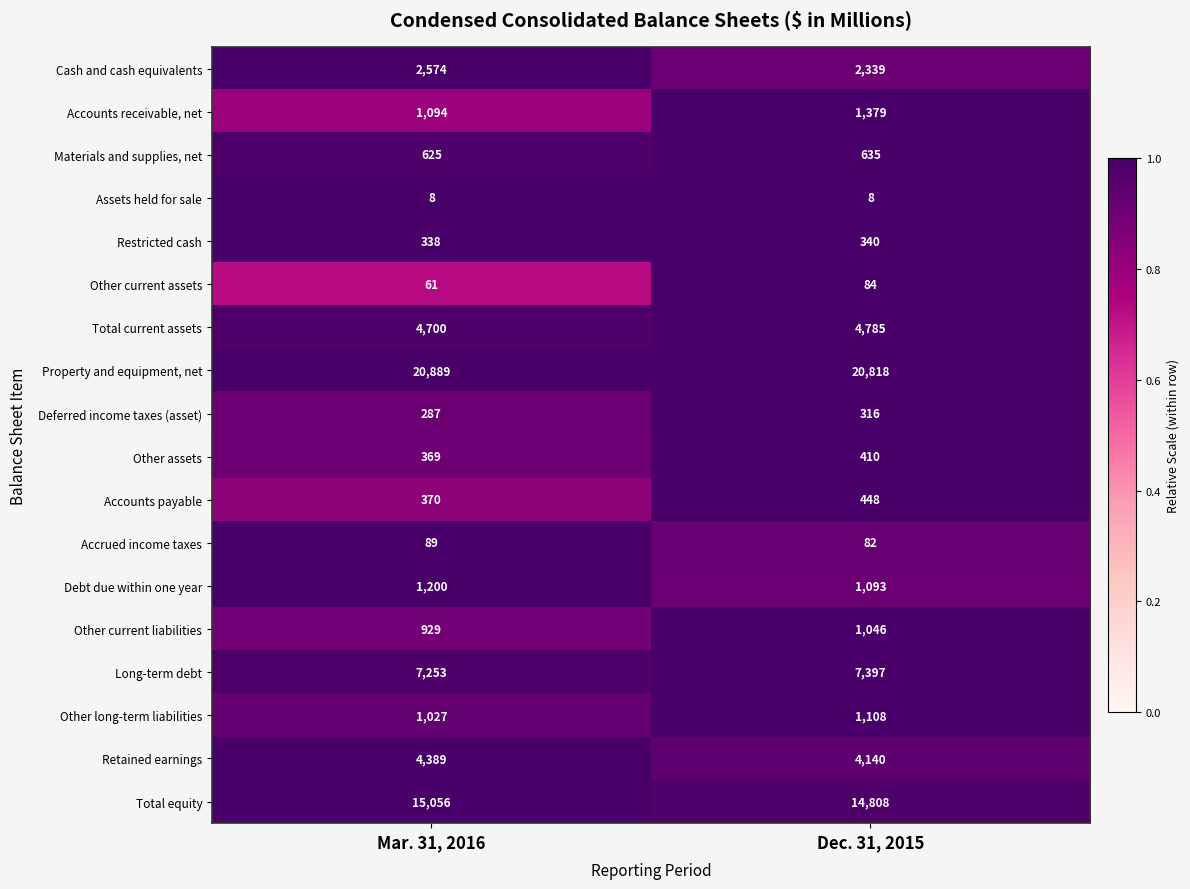

List the labels in order of Other long-term liabilities value, smallest first.

Mar. 31, 2016, Dec. 31, 2015